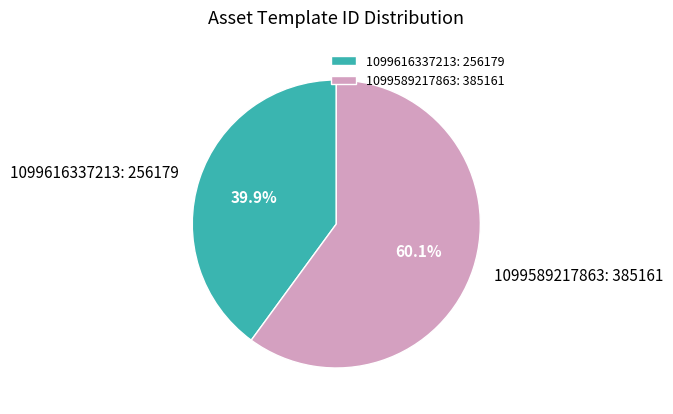

The 1099589217863 slice represents 51% of the pie. True or false?

False